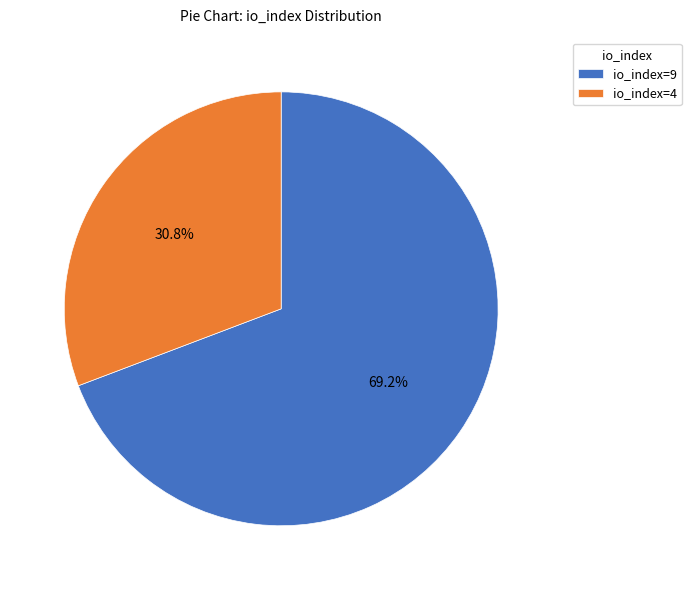

Is the sum of io_index=9 and io_index=4 greater than half?

Yes